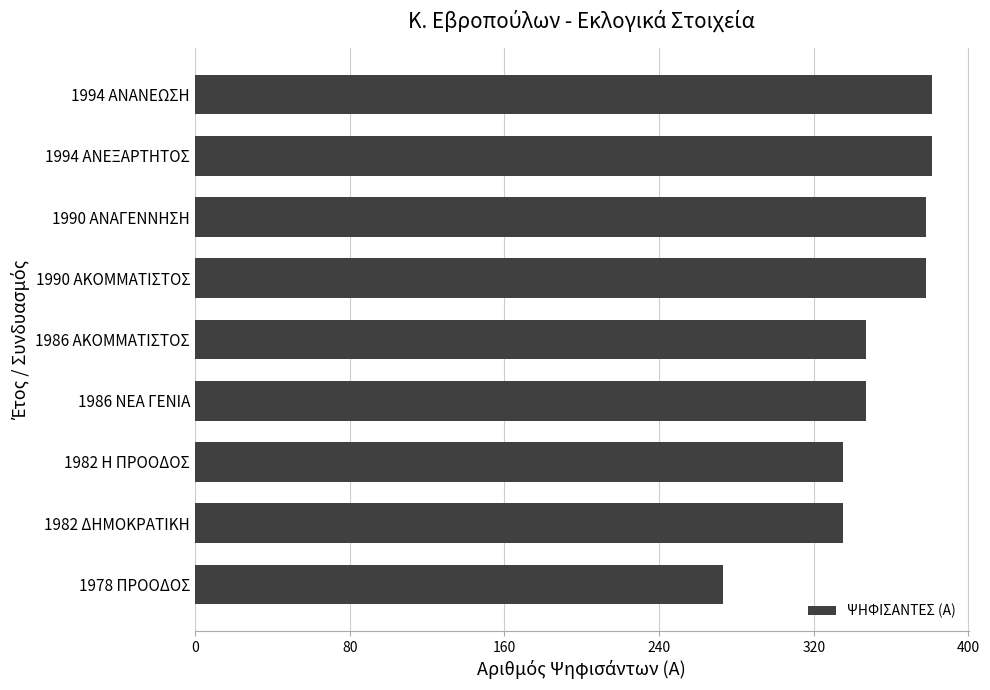

Reading bottom to top, transcribe all the data shown in this chart.

1978 ΠΡΟΟΔΟΣ=273	1982 ΔΗΜΟΚΡΑΤΙΚΗ=335	1982 Η ΠΡΟΟΔΟΣ=335	1986 ΝΕΑ ΓΕΝΙΑ=347	1986 ΑΚΟΜΜΑΤΙΣΤΟΣ=347	1990 ΑΚΟΜΜΑΤΙΣΤΟΣ=378	1990 ΑΝΑΓΕΝΝΗΣΗ=378	1994 ΑΝΕΞΑΡΤΗΤΟΣ=381	1994 ΑΝΑΝΕΩΣΗ=381